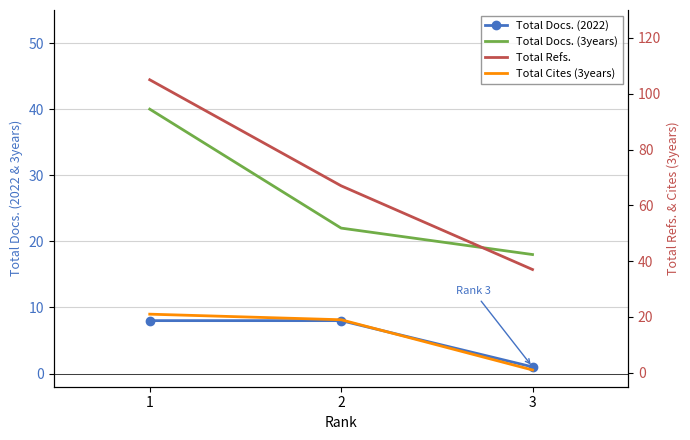

What is the minimum value shown in the chart?

1